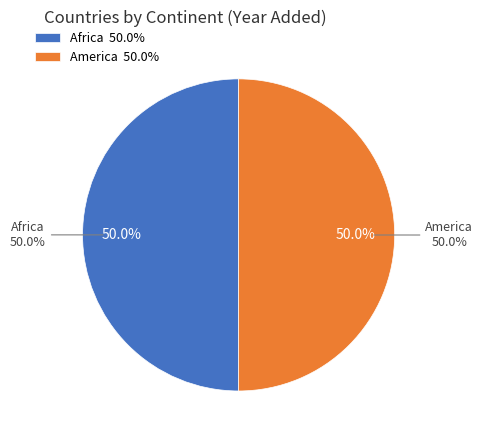

What percentage is the Africa slice, to the nearest percent?

50%